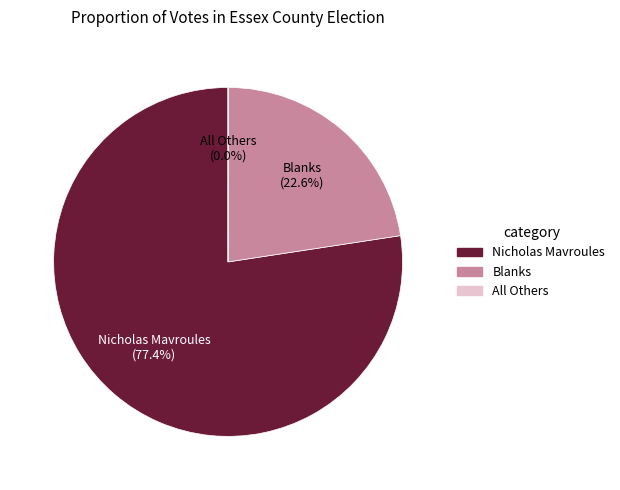

To the nearest percent, what portion does Nicholas Mavroules represent?

77%